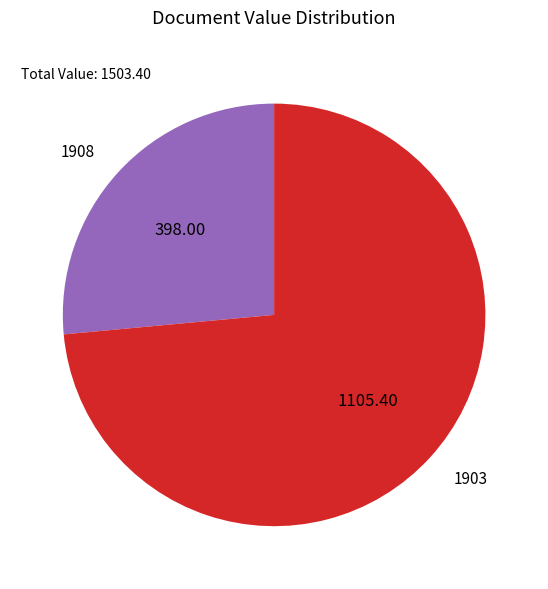

Between 1903 and 1908, which is larger?

1903